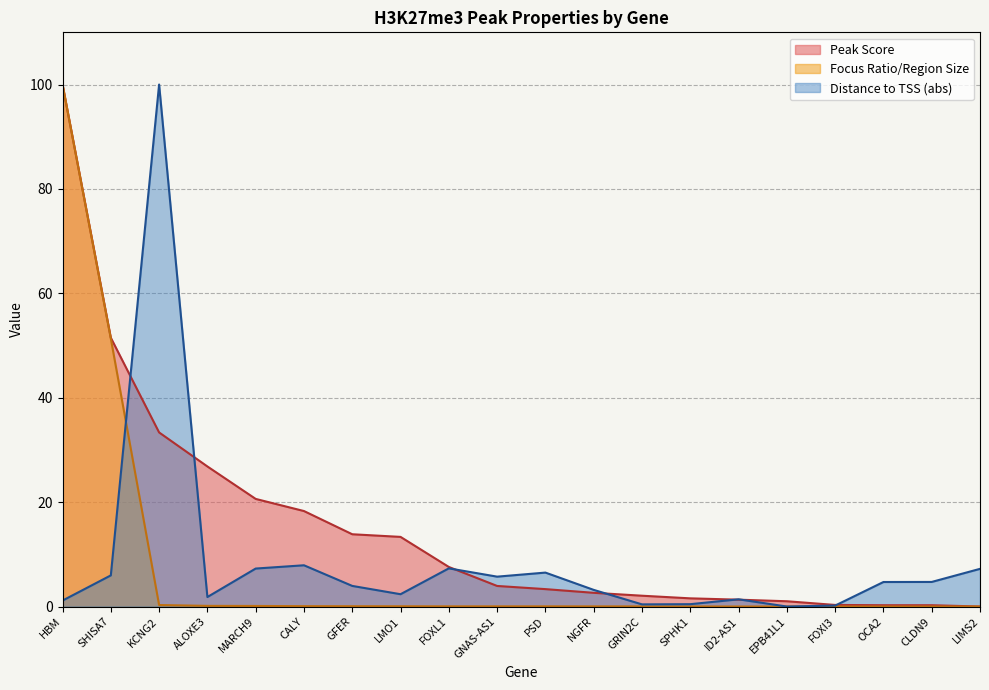

What is the difference between the maximum and minimum values in the Focus Ratio/Region Size series?

100.0